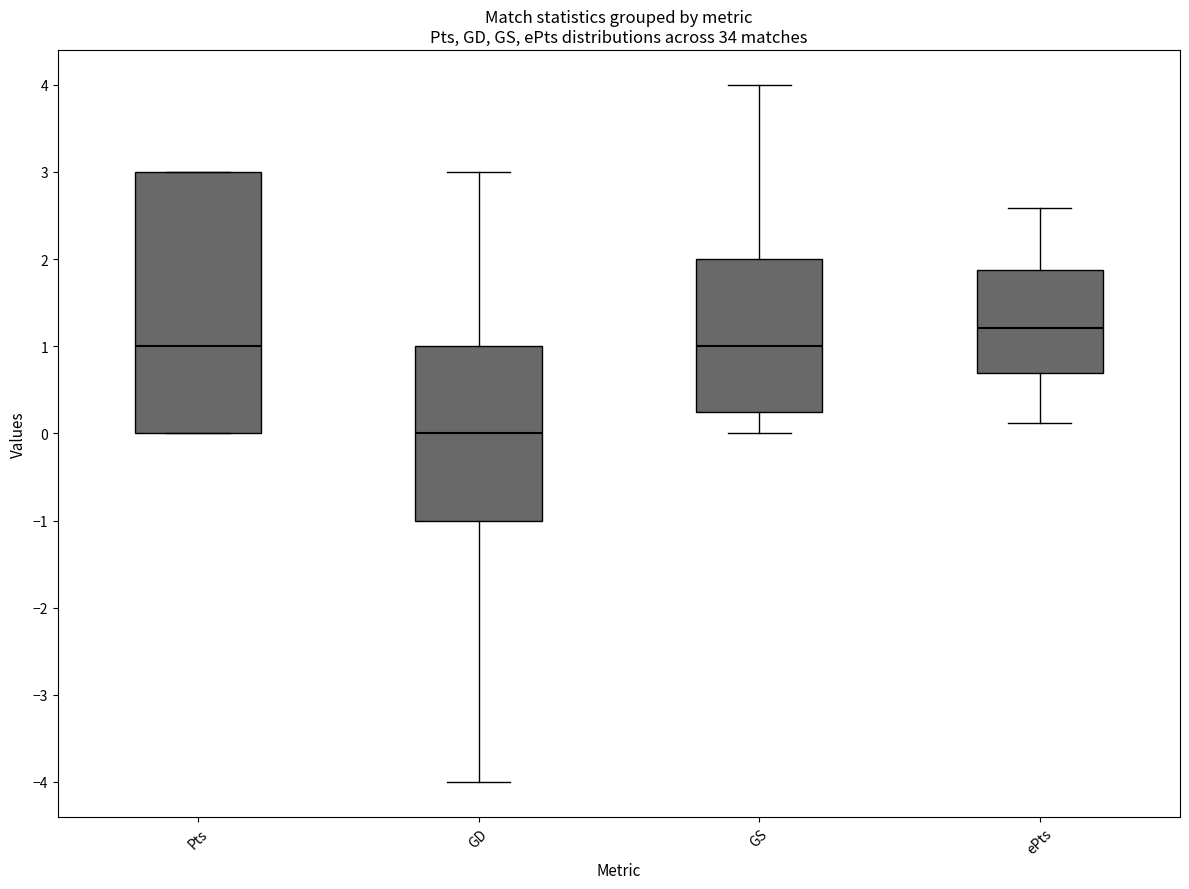

Reading left to right, transcribe this box plot: for each box, give where its median line is, the range the box spans, and where its two whiskers end, as read against the y-axis. The values are not printed on the chart, so give them approximately, as read against the axis.

Pts: median 1.0, box 0.0 to 3.0, whiskers 0.0 to 3.0
GD: median 0.0, box -1.0 to 1.0, whiskers -4.0 to 3.0
GS: median 1.0, box 0.3 to 2.0, whiskers 0.0 to 4.0
ePts: median 1.2, box 0.7 to 1.9, whiskers 0.1 to 2.6